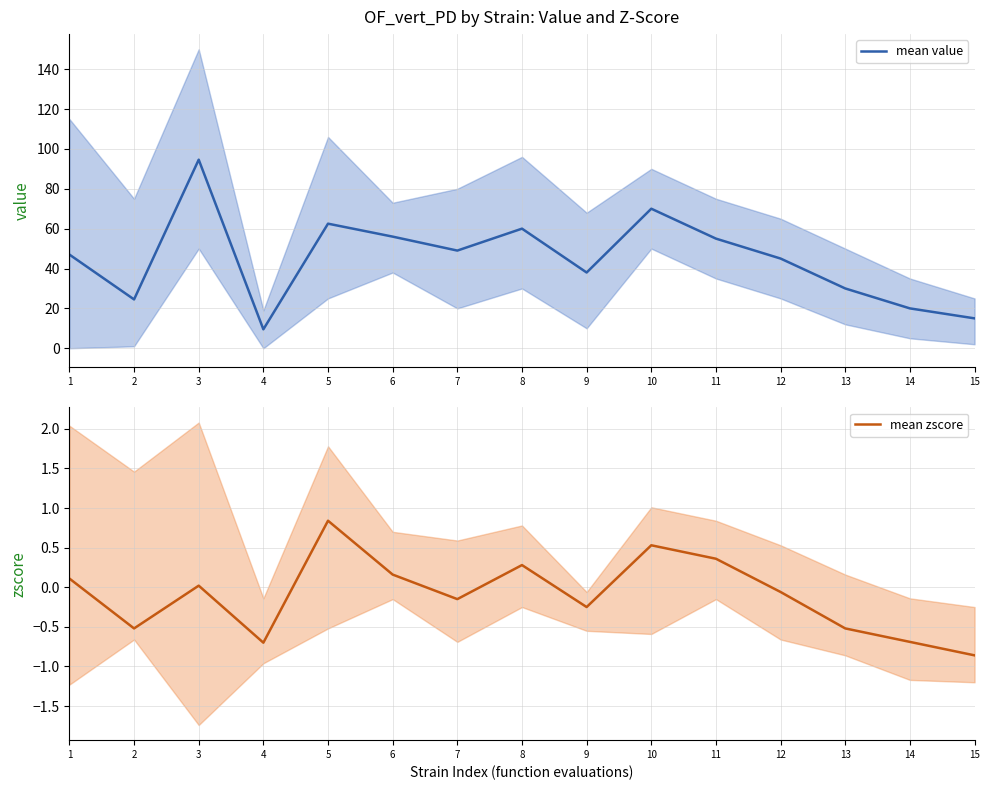

What is the difference between the highest and lowest values at 13?

30.5